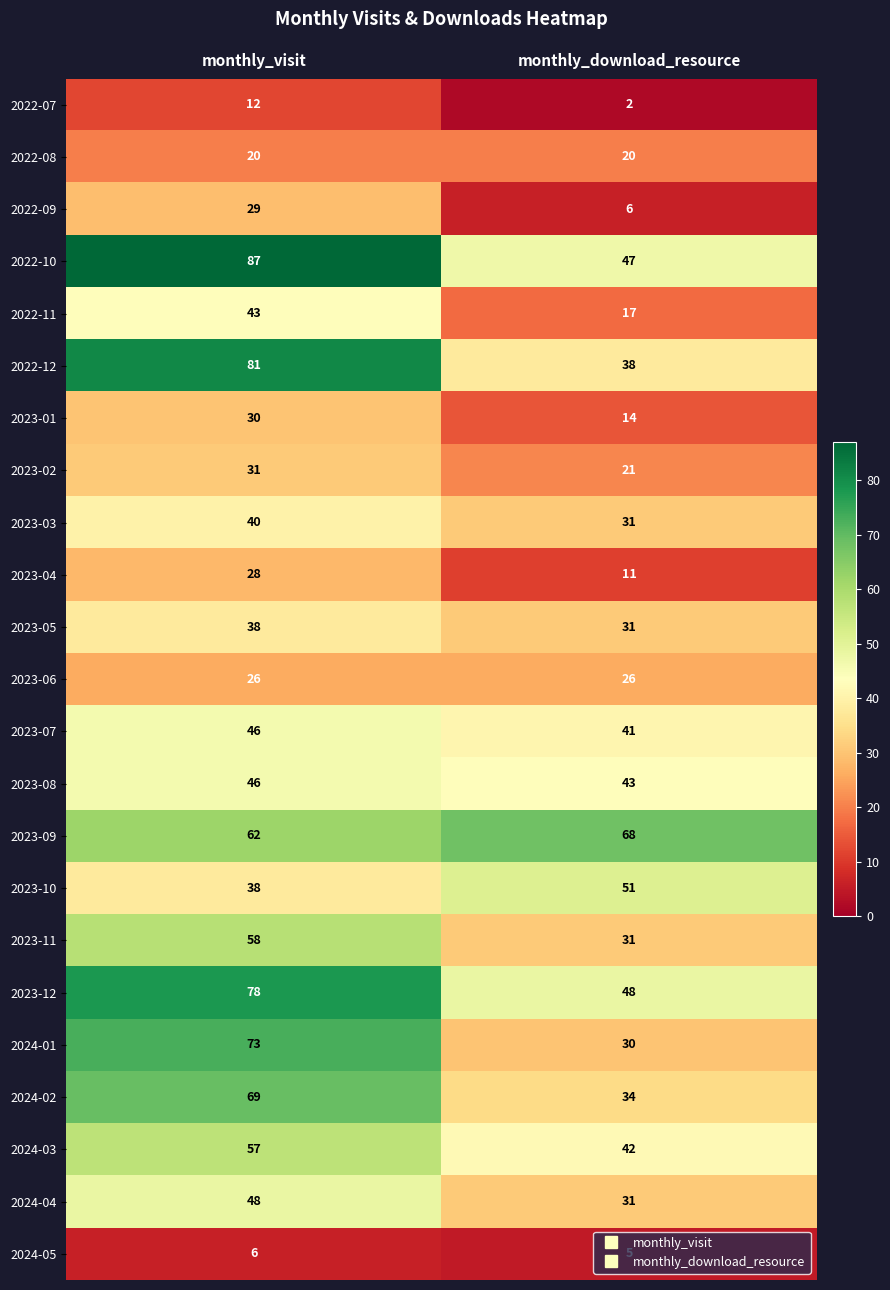

Rank the categories by 2023-02 value from lowest to highest.

monthly_download_resource, monthly_visit